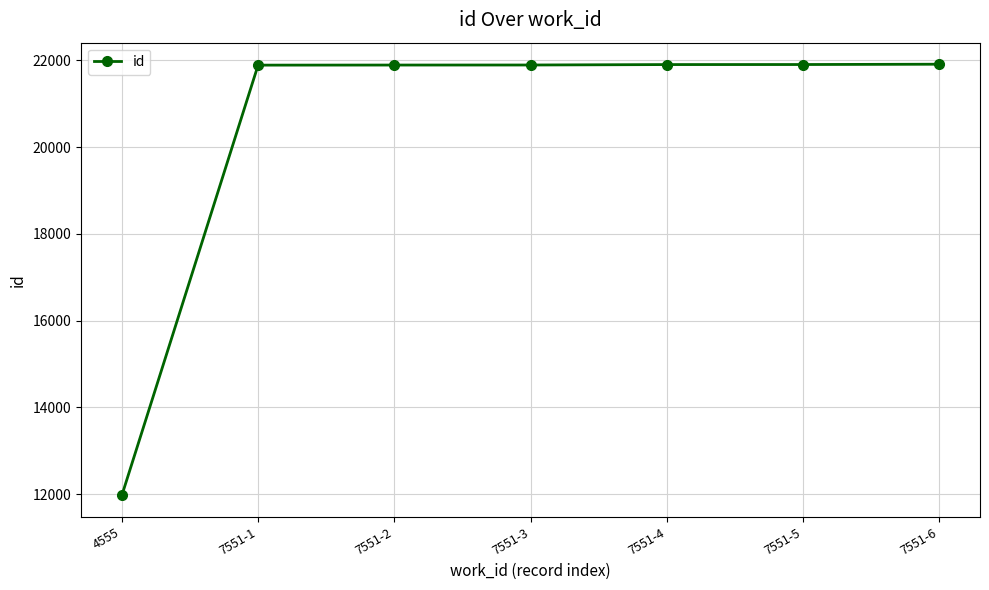

What is the label of the 3rd point from the left?

7551-2